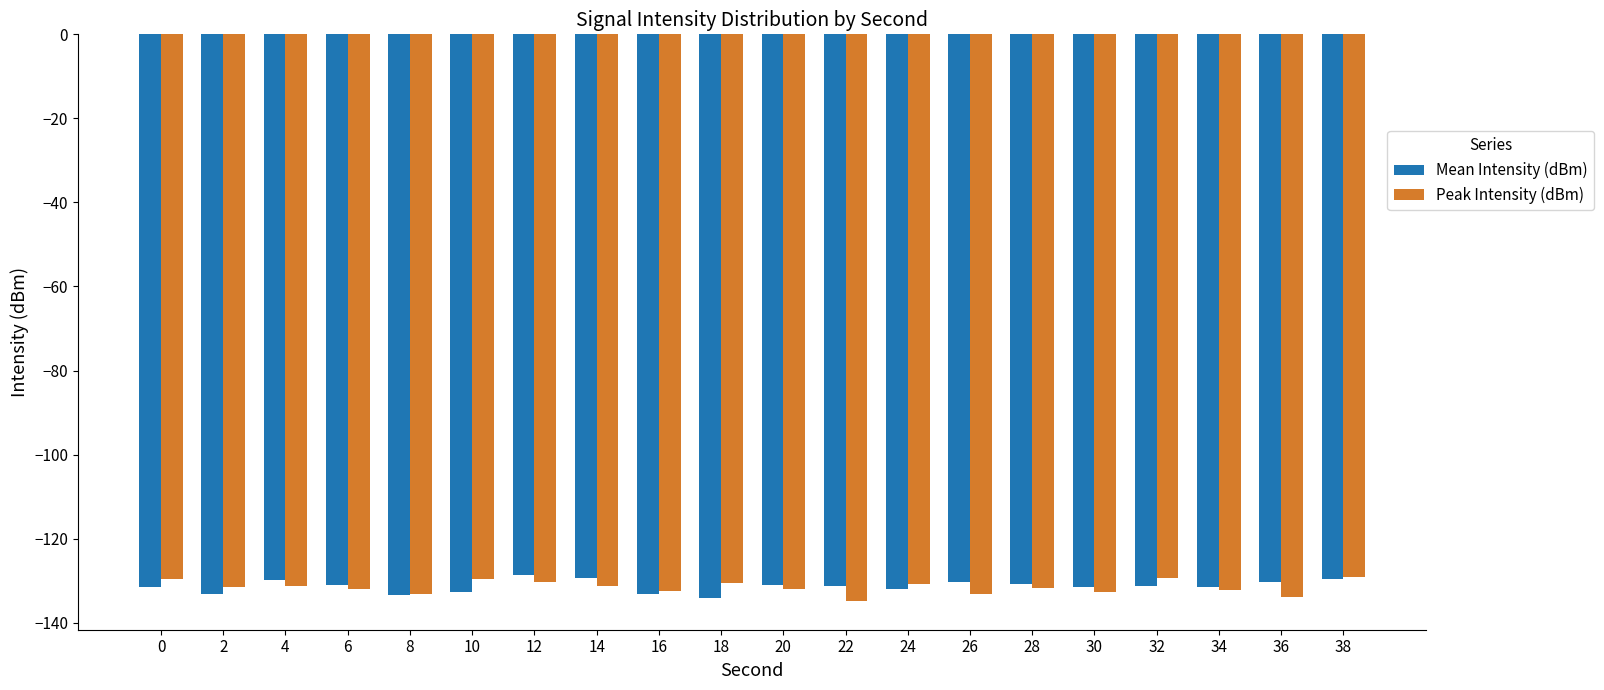

Read the Peak Intensity (dBm) value at 8.

-133.3